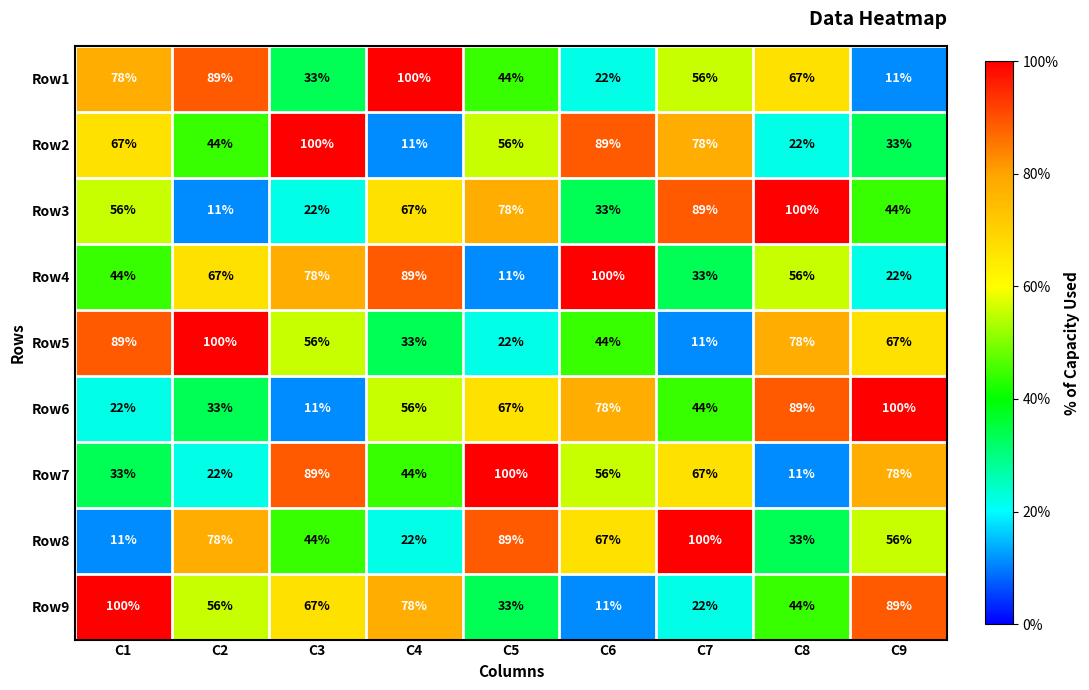

Rank the series at C9 from highest to lowest value.

Row6, Row9, Row7, Row5, Row8, Row3, Row2, Row4, Row1